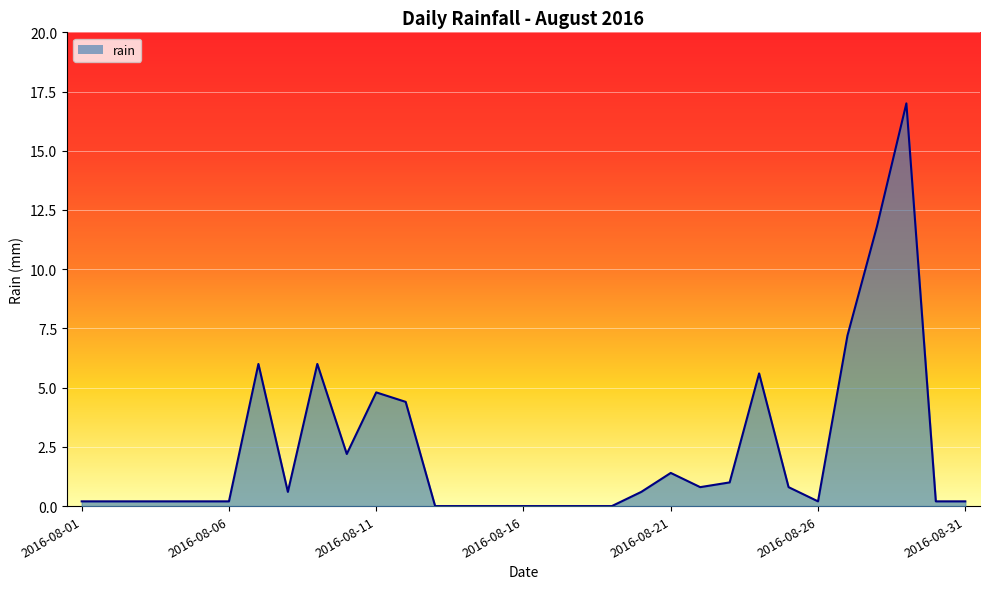

What is the maximum value shown in the chart?

17.0